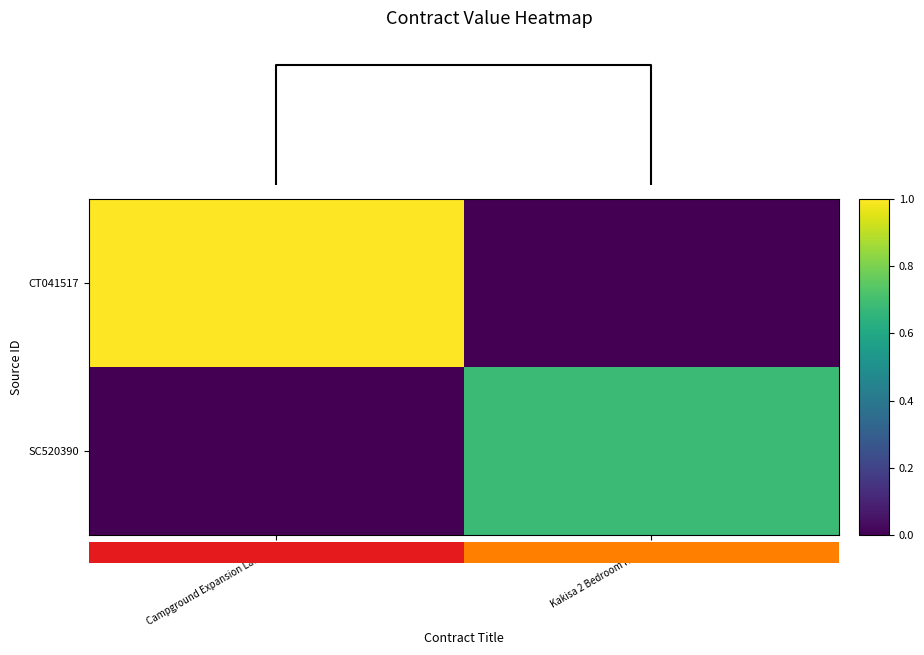

Between Campground Expansion Lady Ev and Kakisa 2 Bedroom House, which series saw the biggest shift?

CT041517